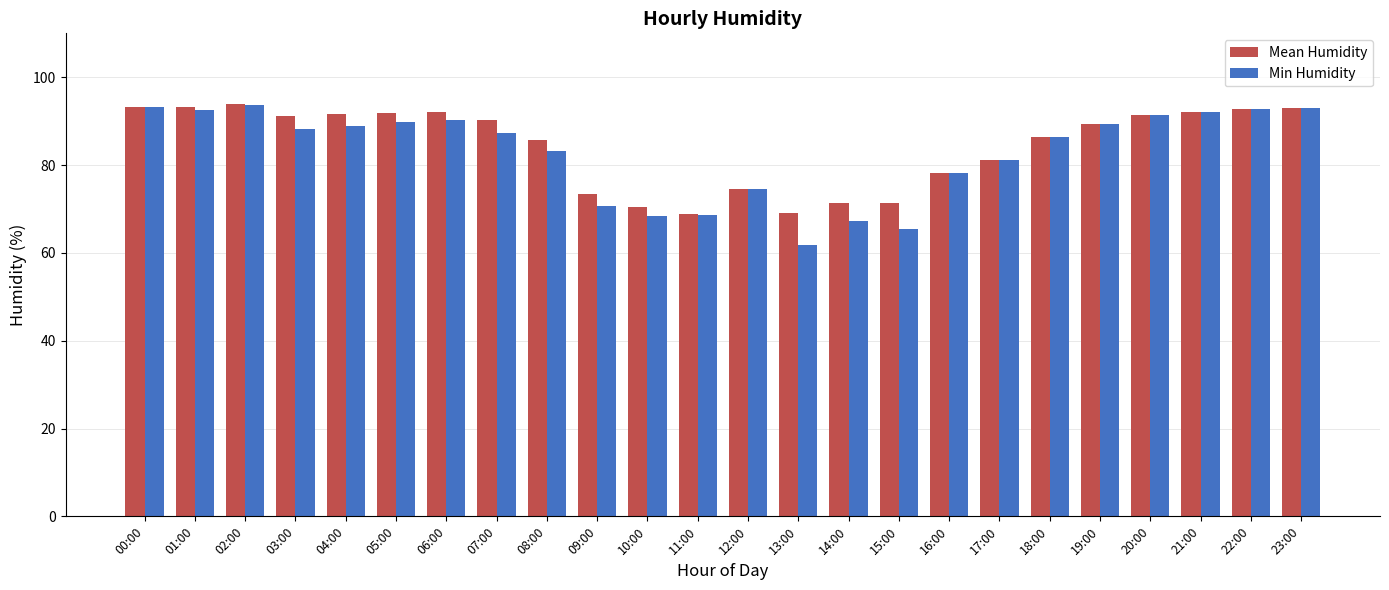

Is it true that Min Humidity equals 18.7 at 03:00?

False